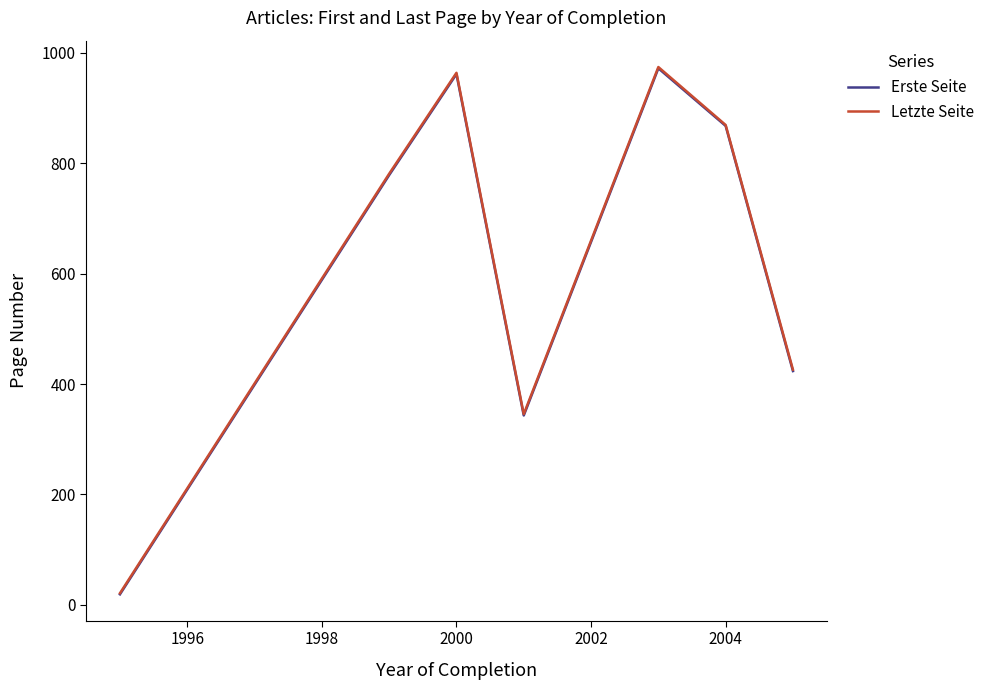

Which series has the widest spread of values?

Letzte Seite